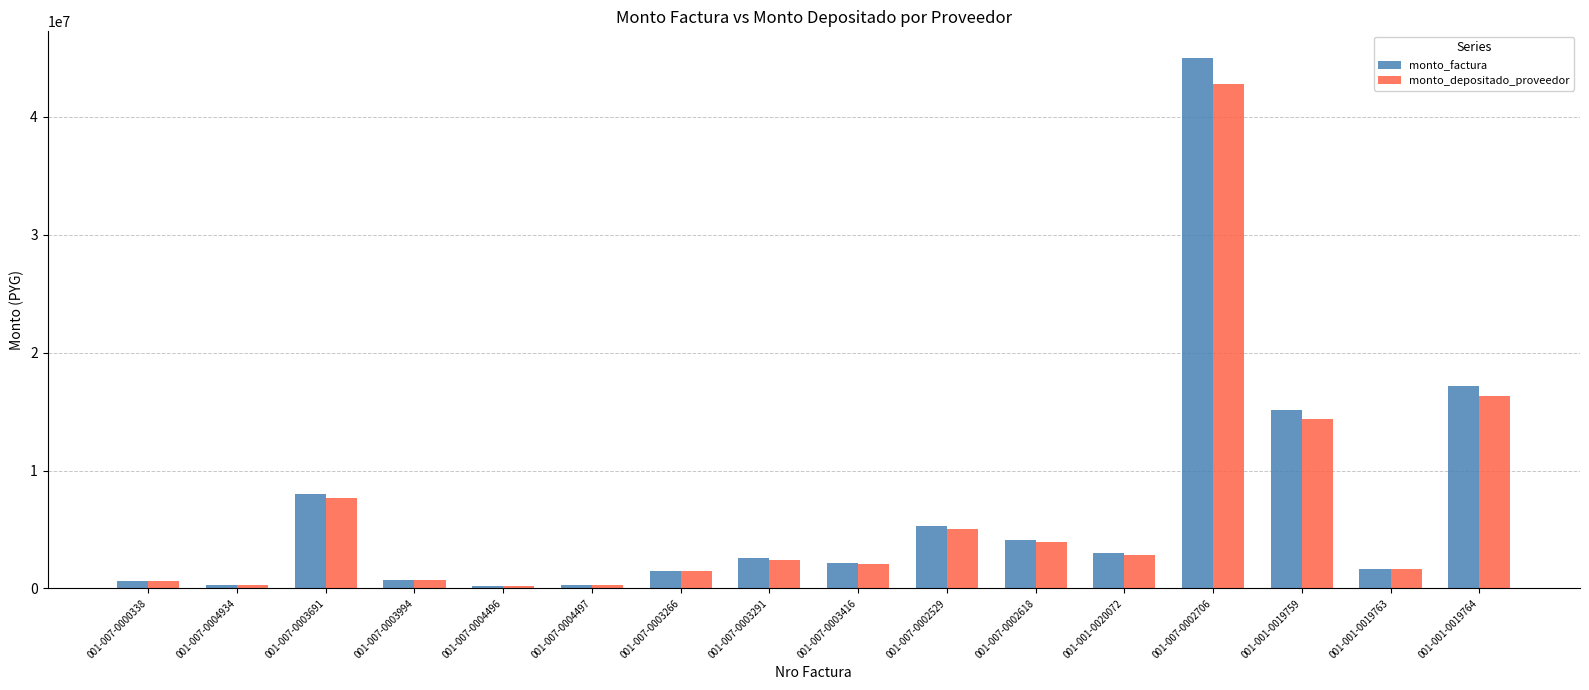

What is the difference between the second highest and minimum values in the monto_depositado_proveedor series?

16120514